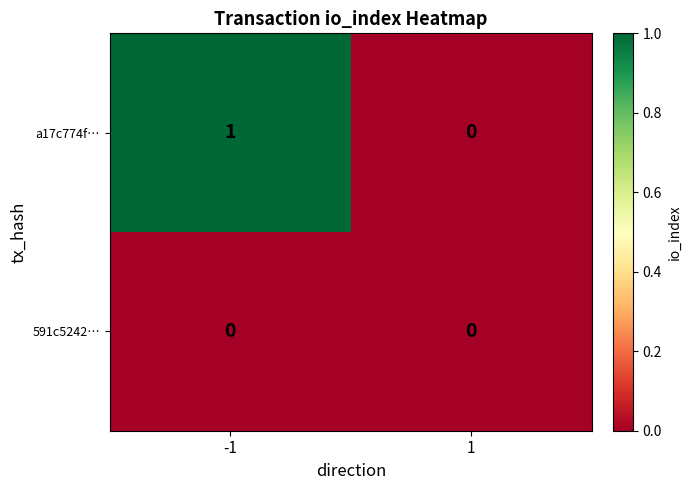

Between -1 and 1, which series saw the biggest shift?

a17c774f…